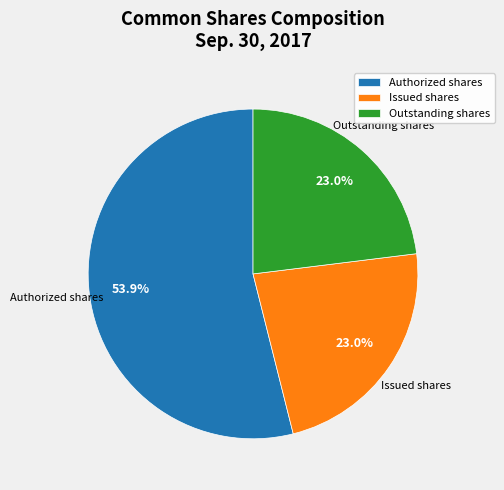

How many slices are in this pie chart?

3